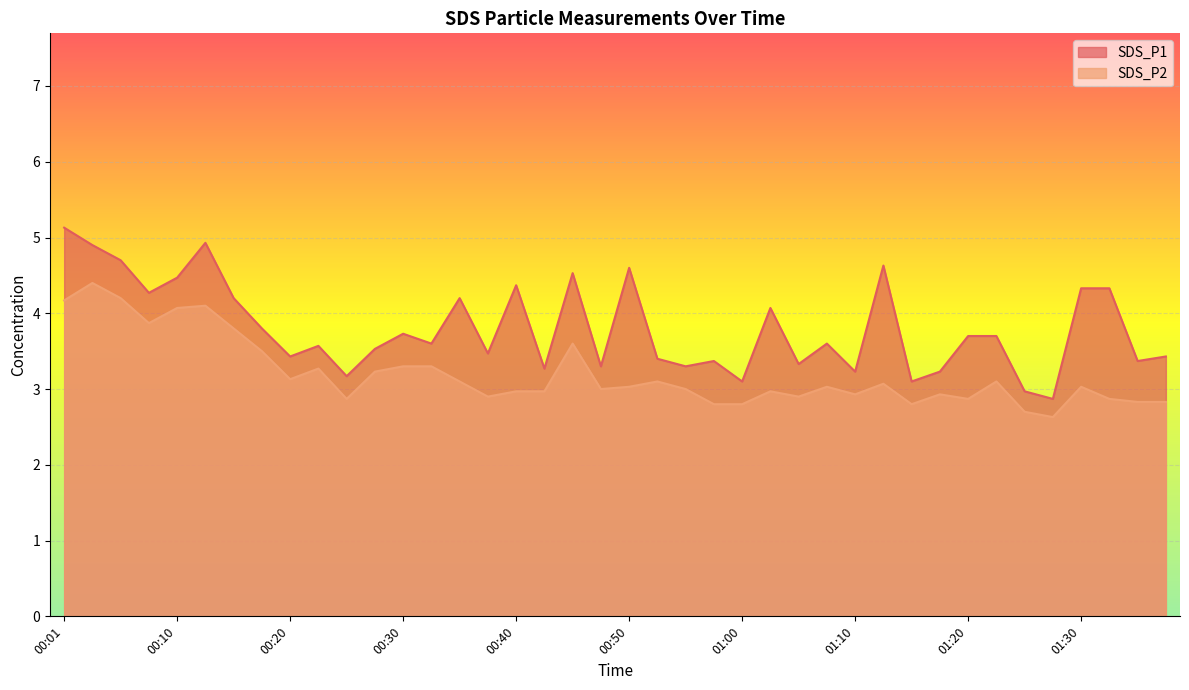

True or false: SDS_P1 and SDS_P2 cross at least once.

False